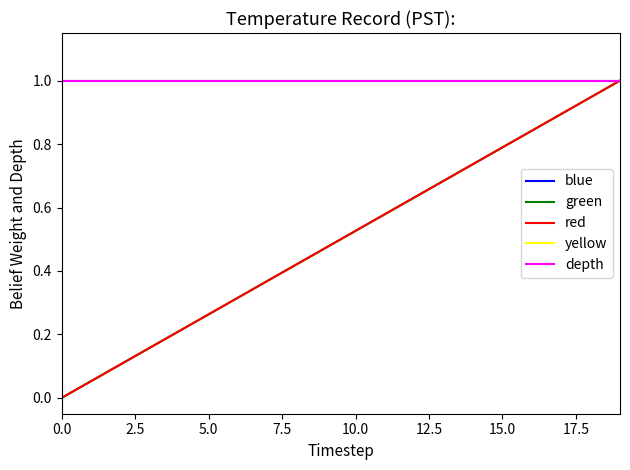

At which category is the sum across all series the highest?

19